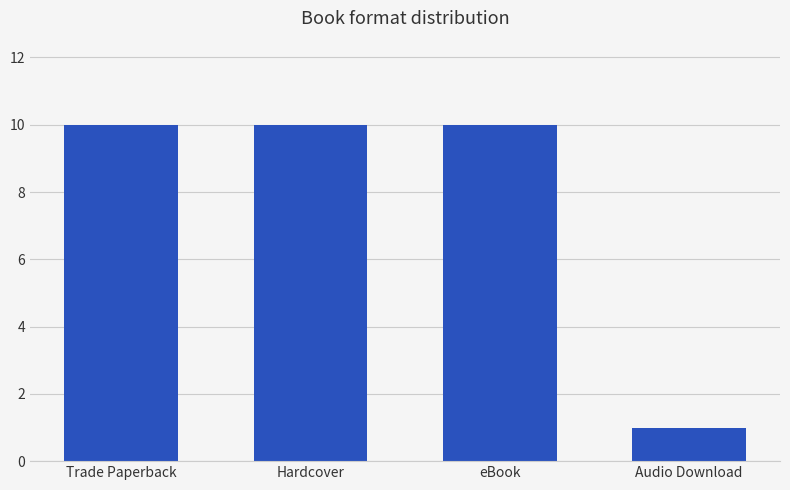

What is the greatest value displayed?

10